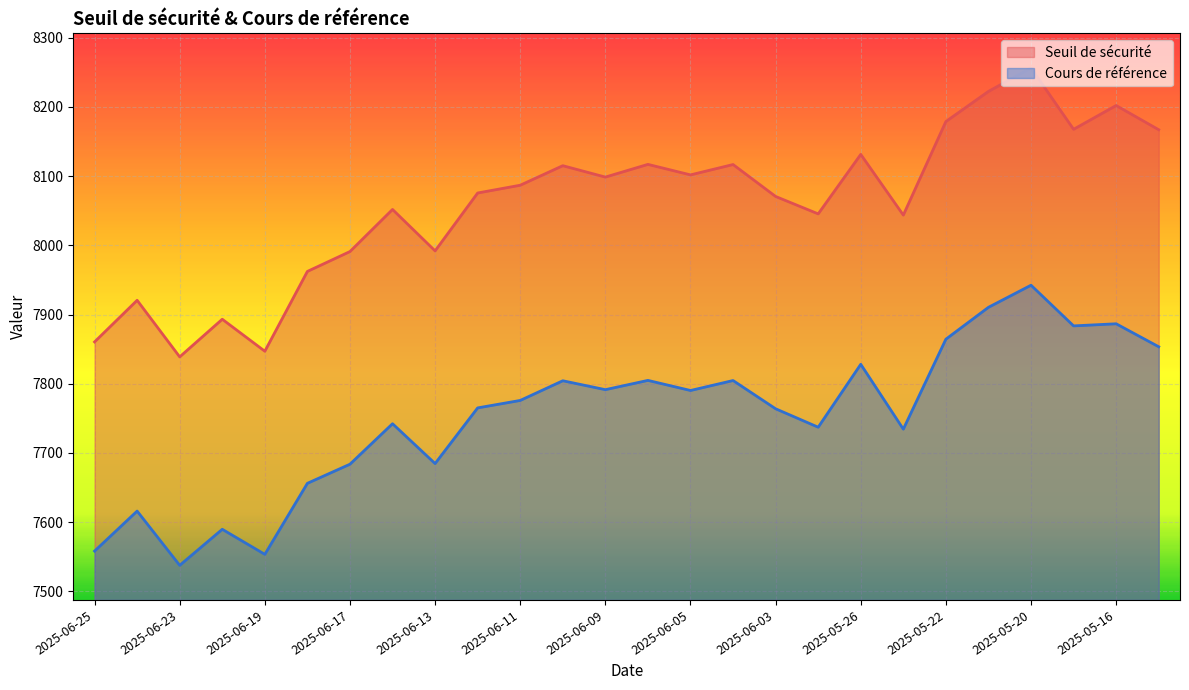

True or false: Cours de référence and Seuil de sécurité cross at least once.

False